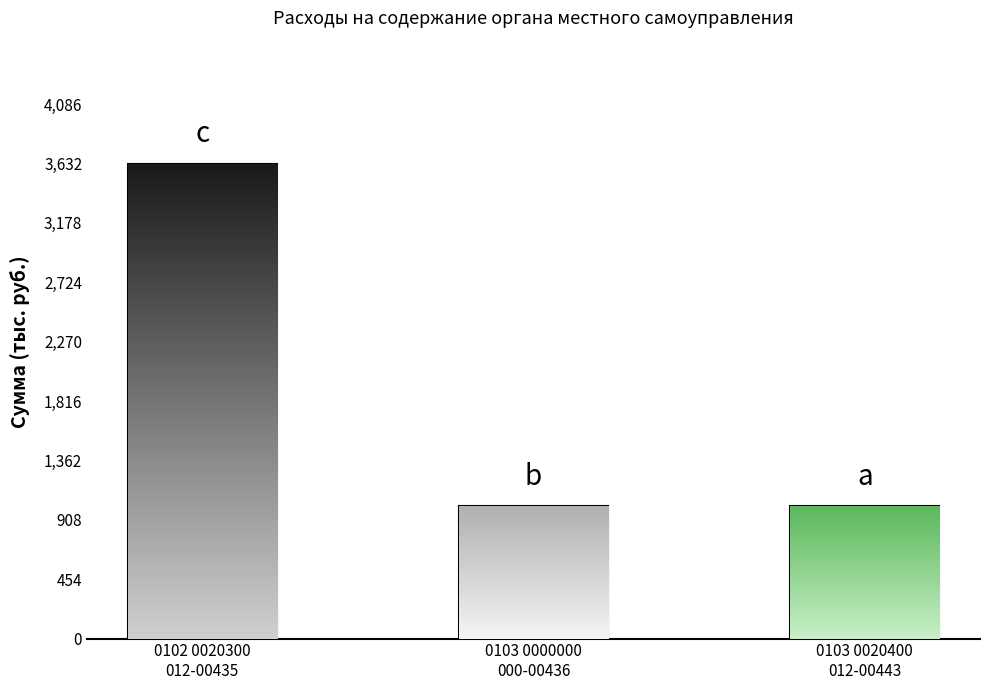

What is the value of the 3rd bar from the left?

1010